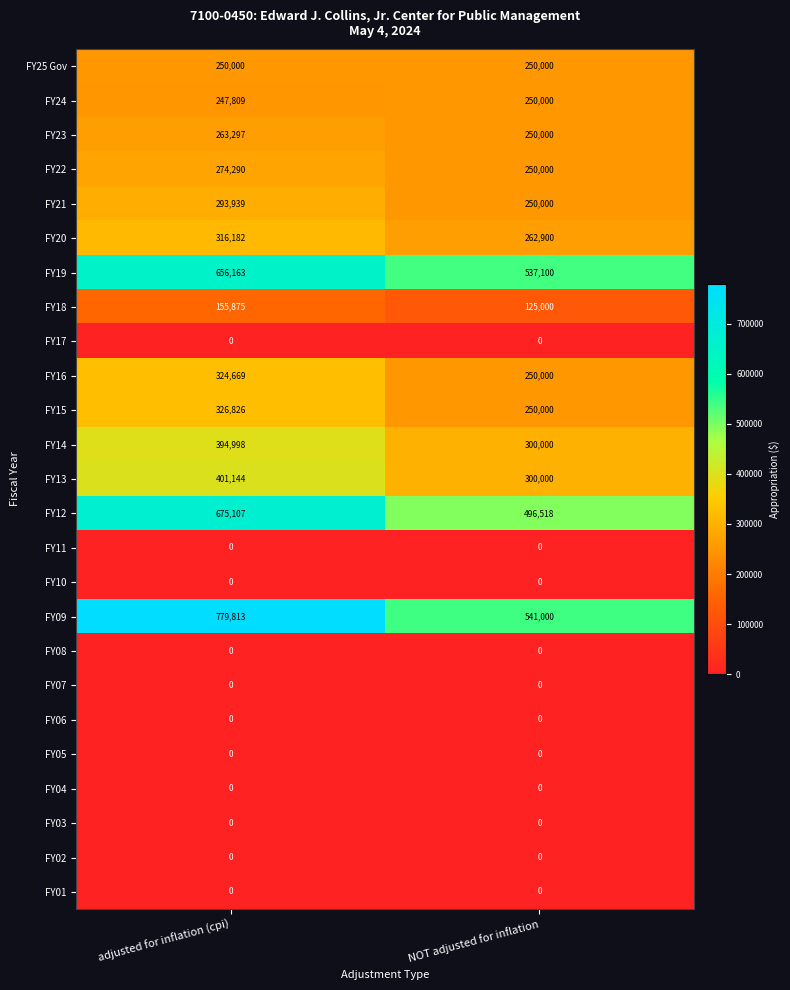

Which series has the widest spread of values?

FY09